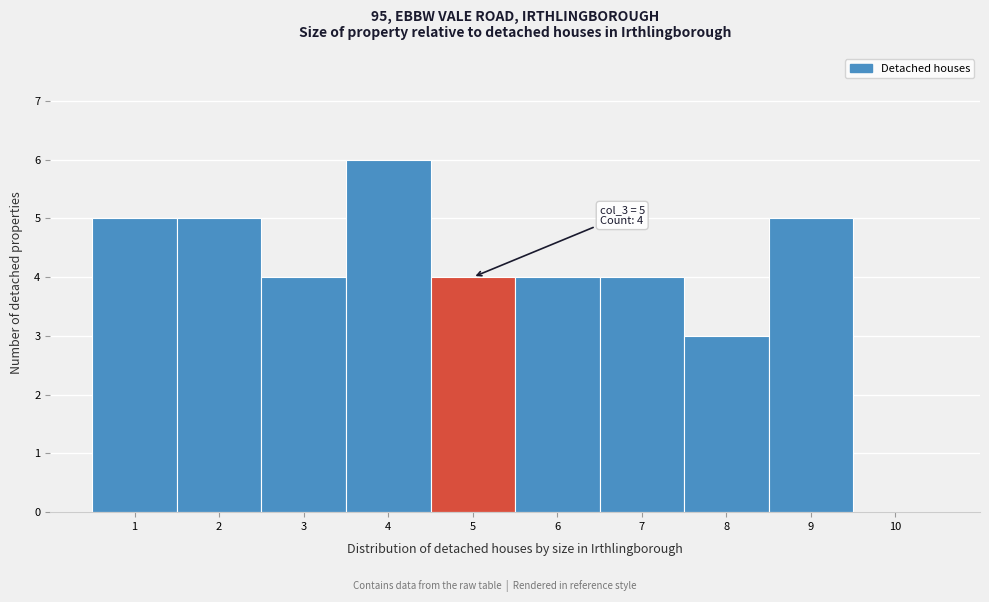

Which range on the x-axis has the tallest bar?

3.5 to 4.5